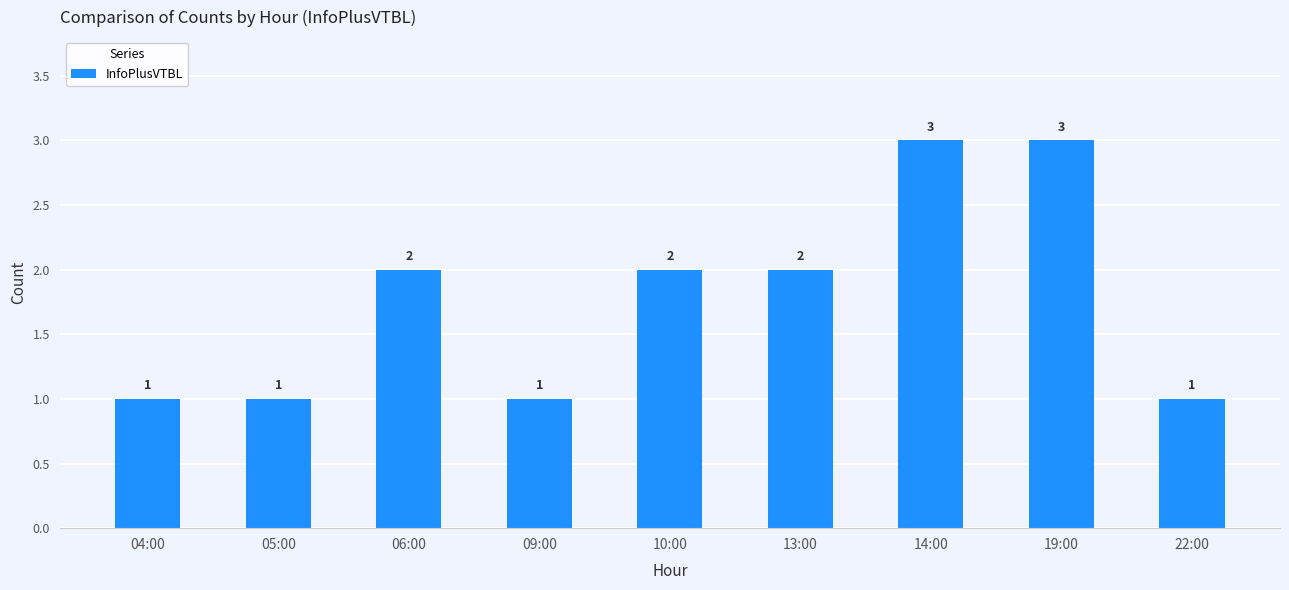

How many data points are less than 2?

4